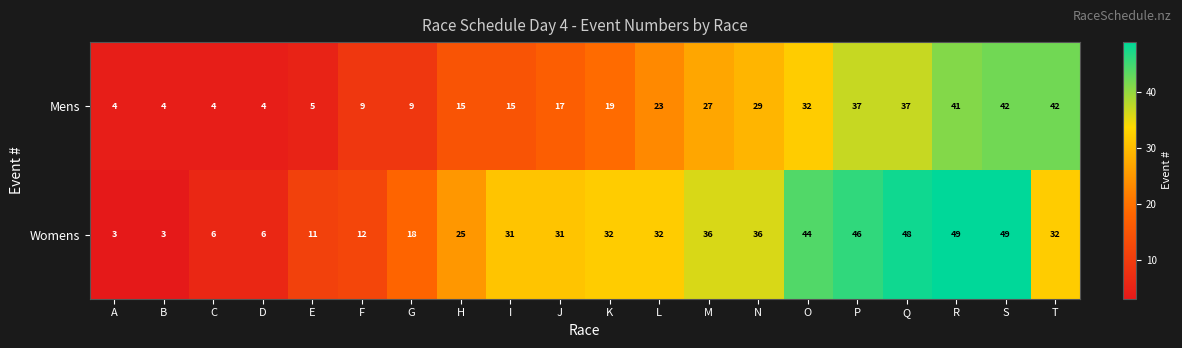

At how many categories does at least one series exceed 10?

16